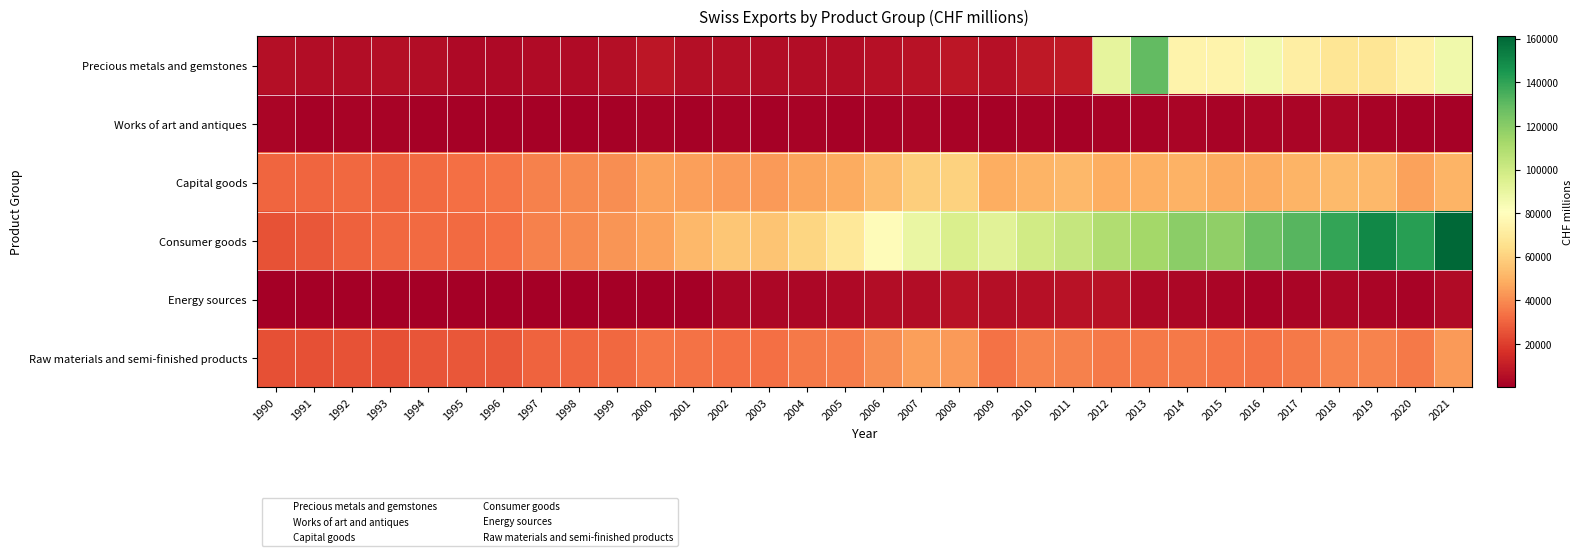

Rank the series at 2003 from lowest to highest value.

Works of art and antiques, Energy sources, Precious metals and gemstones, Raw materials and semi-finished products, Capital goods, Consumer goods